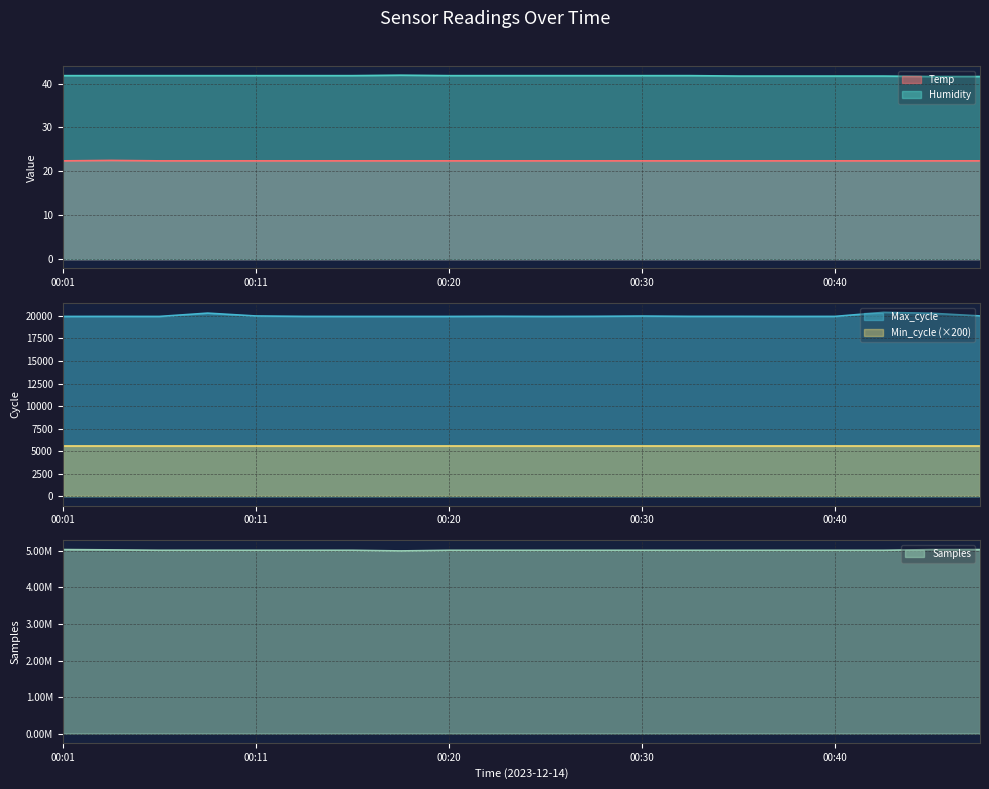

The value of Samples at 00:33 is 5016237.0. True or false?

True